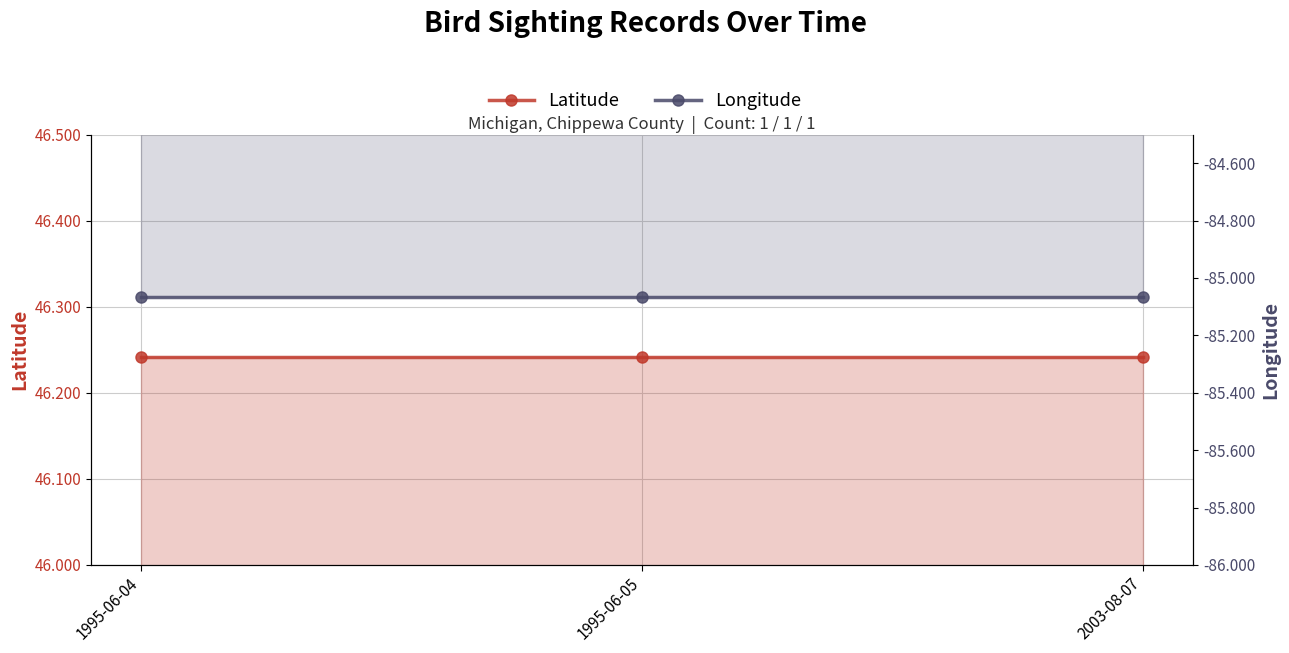

What is the highest value of the Latitude series?

46.2